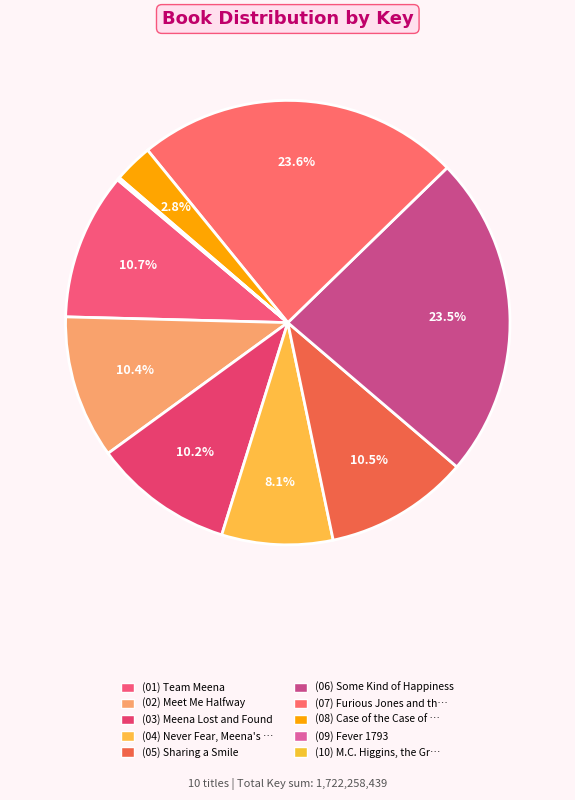

How many slices are in this pie chart?

10